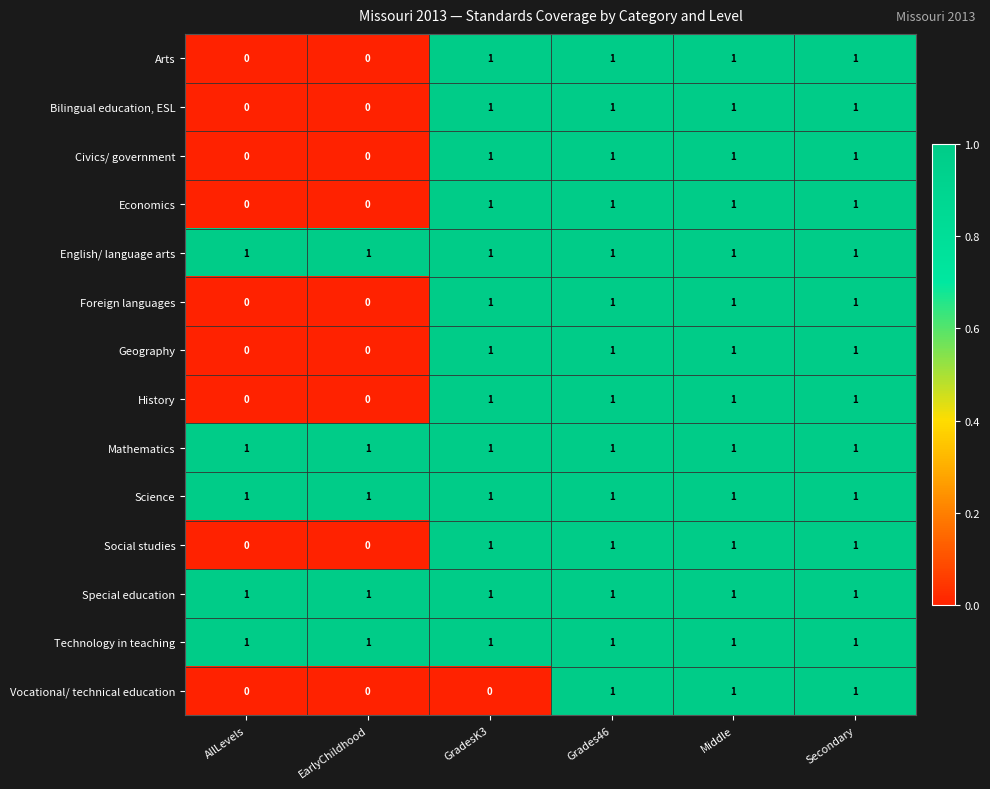

The value of Vocational/ technical education at Grades46 is 0. True or false?

False